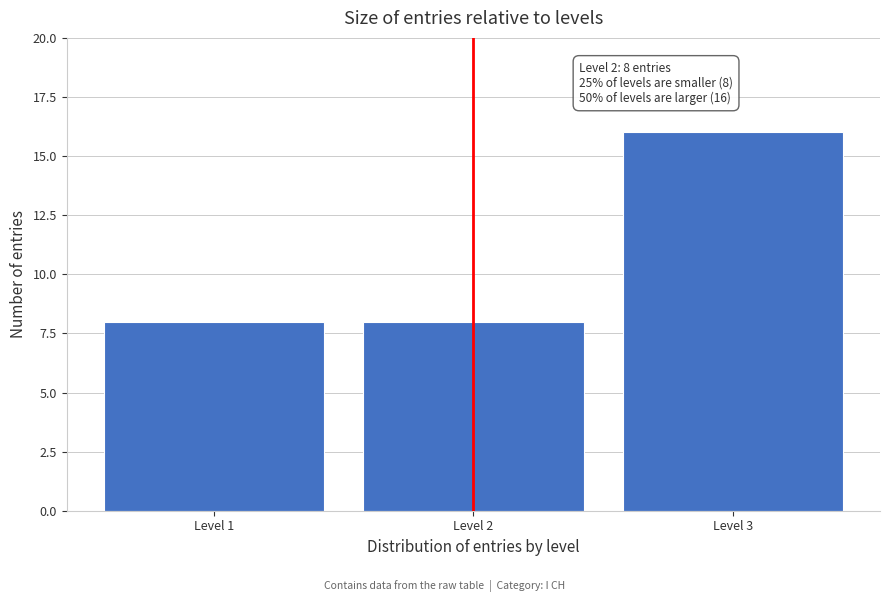

Reading right to left, what are all the values shown in this chart?

Level 3=16	Level 2=8	Level 1=8